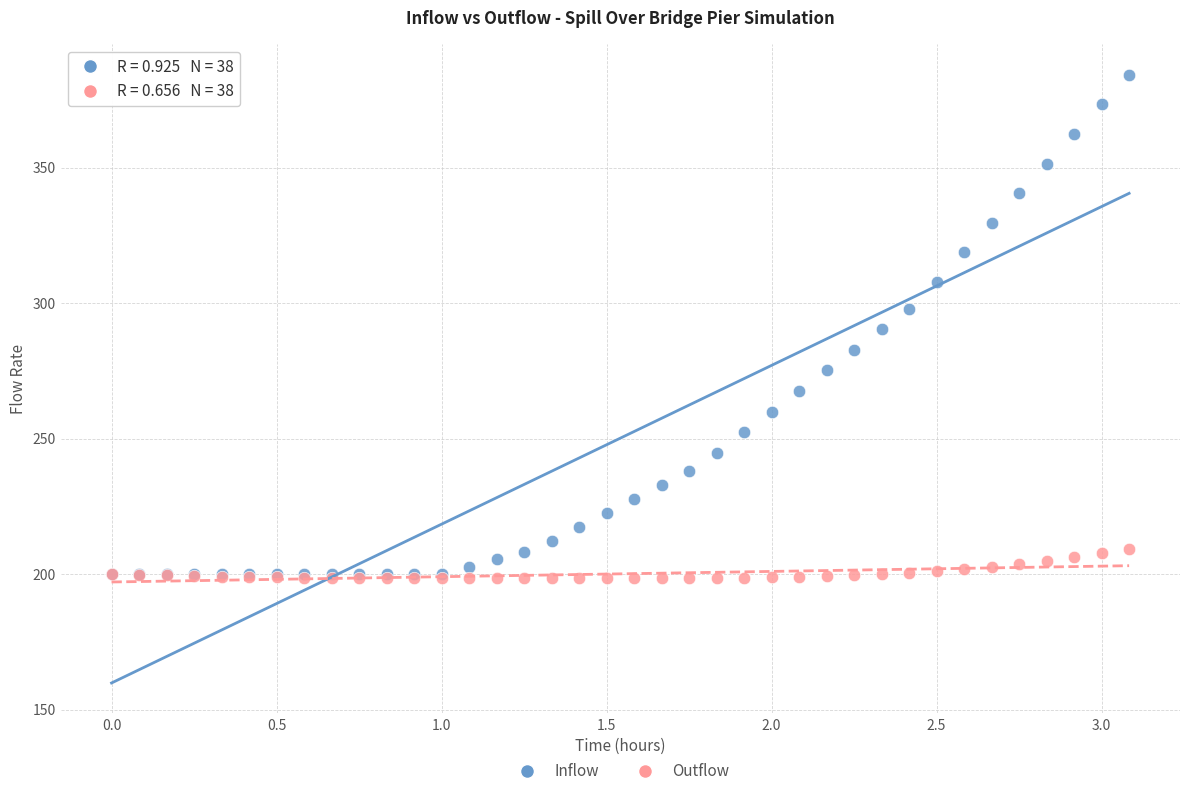

Which series contains the highest Y value?

Inflow